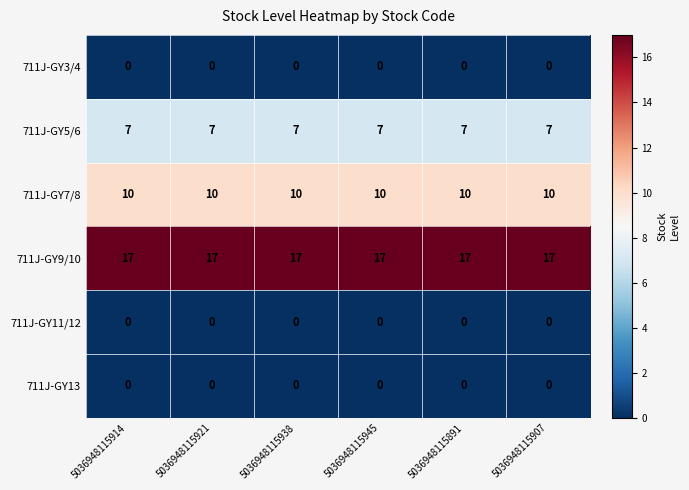

The value of 711J-GY11/12 at 5036948115907 is 0. True or false?

True